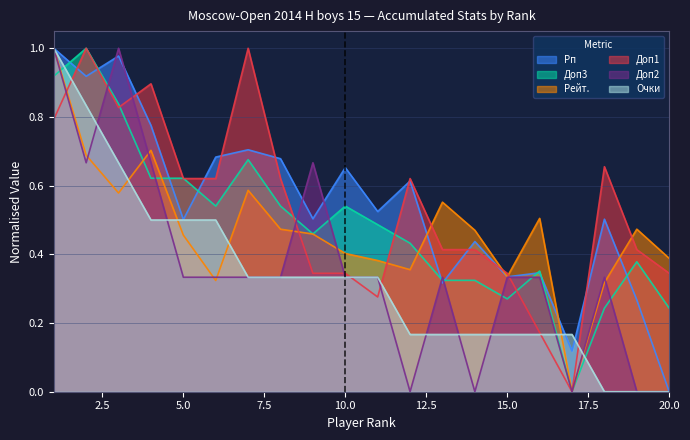

What are all the series names shown in the legend?

Рп, Доп3, Рейт., Доп1, Доп2, Очки